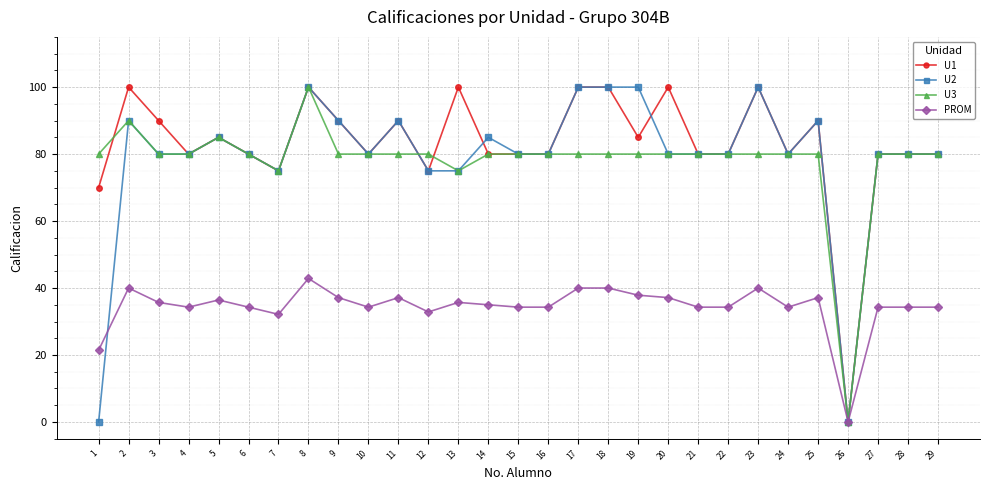

How many lines are shown in the chart?

4